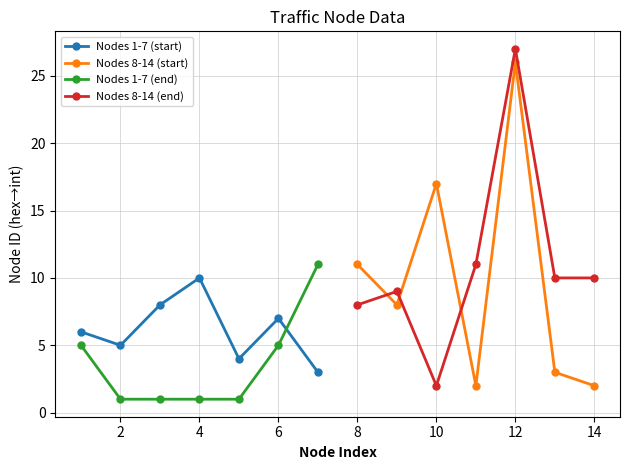

True or false: Nodes 1-7 (start) has more than 1 points higher than both neighbors.

True